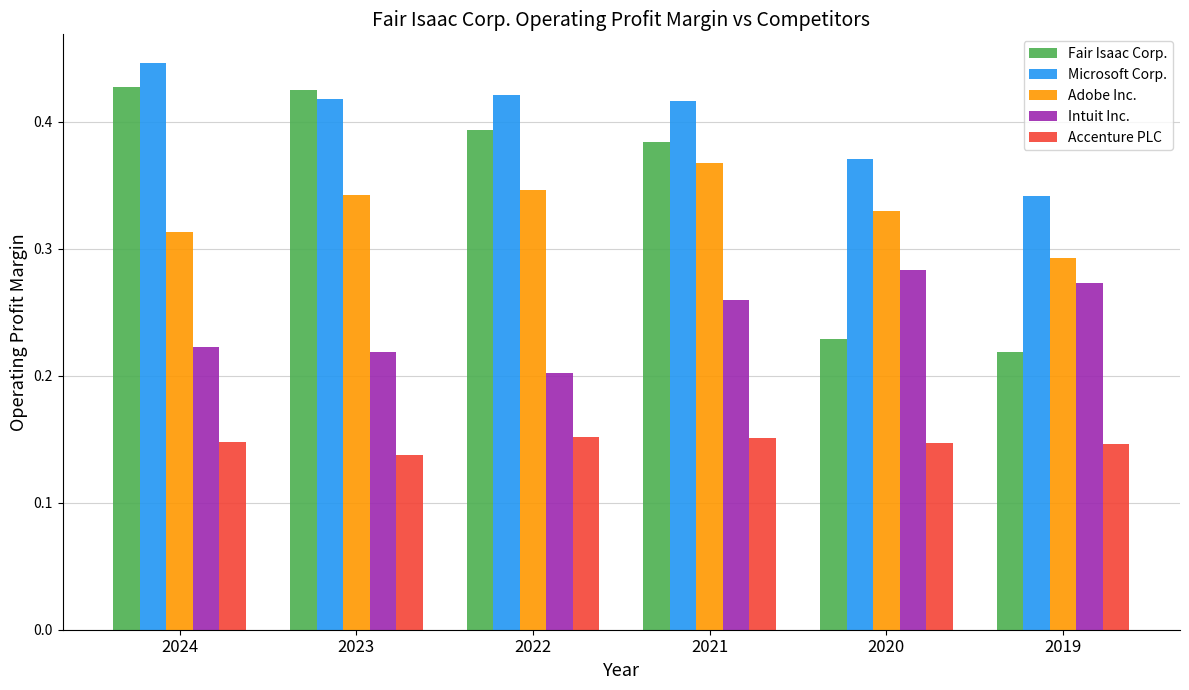

Which category has the highest value in the Intuit Inc. series?

2020